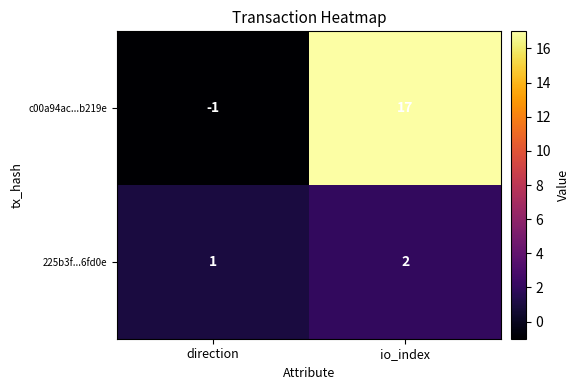

What is the total value across all series at io_index?

19